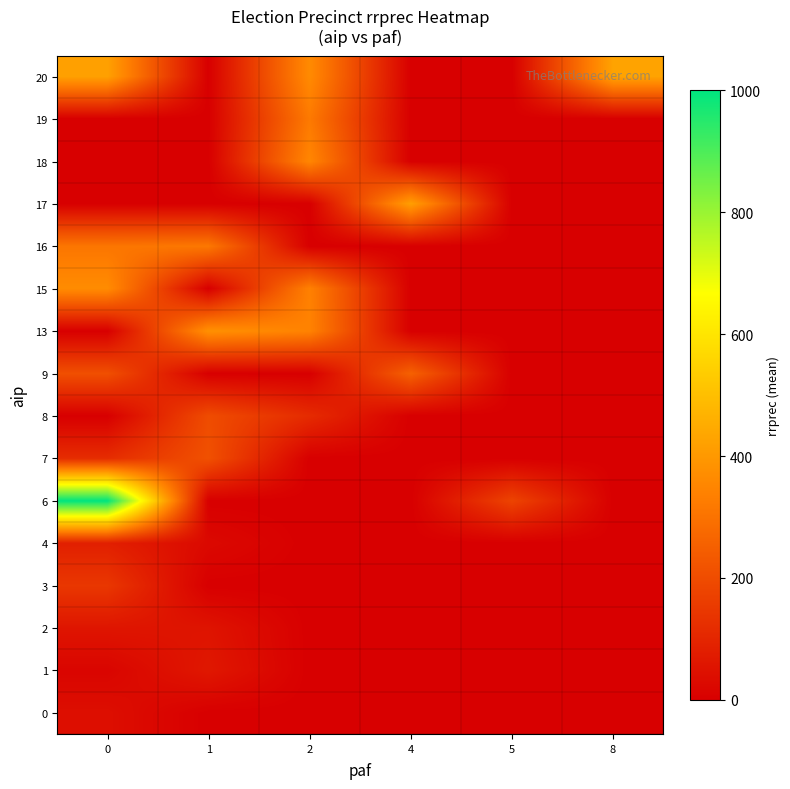

Reading right to left, list all the values displayed in this chart.

0: 8=0.0	5=0.0	4=0.0	2=0.0	1=0.0	0=39.6
1: 8=0.0	5=0.0	4=0.0	2=0.0	1=64.0	0=15.0
2: 8=0.0	5=0.0	4=0.0	2=0.0	1=54.0	0=57.0
3: 8=0.0	5=0.0	4=0.0	2=0.0	1=0.0	0=145.7
4: 8=0.0	5=0.0	4=0.0	2=0.0	1=25.0	0=84.0
6: 8=0.0	5=179.0	4=0.0	2=0.0	1=0.0	0=1001.0
7: 8=0.0	5=0.0	4=0.0	2=0.0	1=212.0	0=118.0
8: 8=0.0	5=0.0	4=0.0	2=114.0	1=200.5	0=0.0
9: 8=0.0	5=0.0	4=255.0	2=0.0	1=0.0	0=209.0
13: 8=0.0	5=0.0	4=0.0	2=343.0	1=380.0	0=0.0
15: 8=0.0	5=0.0	4=0.0	2=338.0	1=0.0	0=368.0
16: 8=0.0	5=0.0	4=0.0	2=0.0	1=314.0	0=309.0
17: 8=0.0	5=0.0	4=416.0	2=0.0	1=0.0	0=0.0
18: 8=0.0	5=0.0	4=0.0	2=353.0	1=0.0	0=0.0
19: 8=0.0	5=0.0	4=0.0	2=319.0	1=0.0	0=0.0
20: 8=428.0	5=0.0	4=0.0	2=364.0	1=0.0	0=422.0